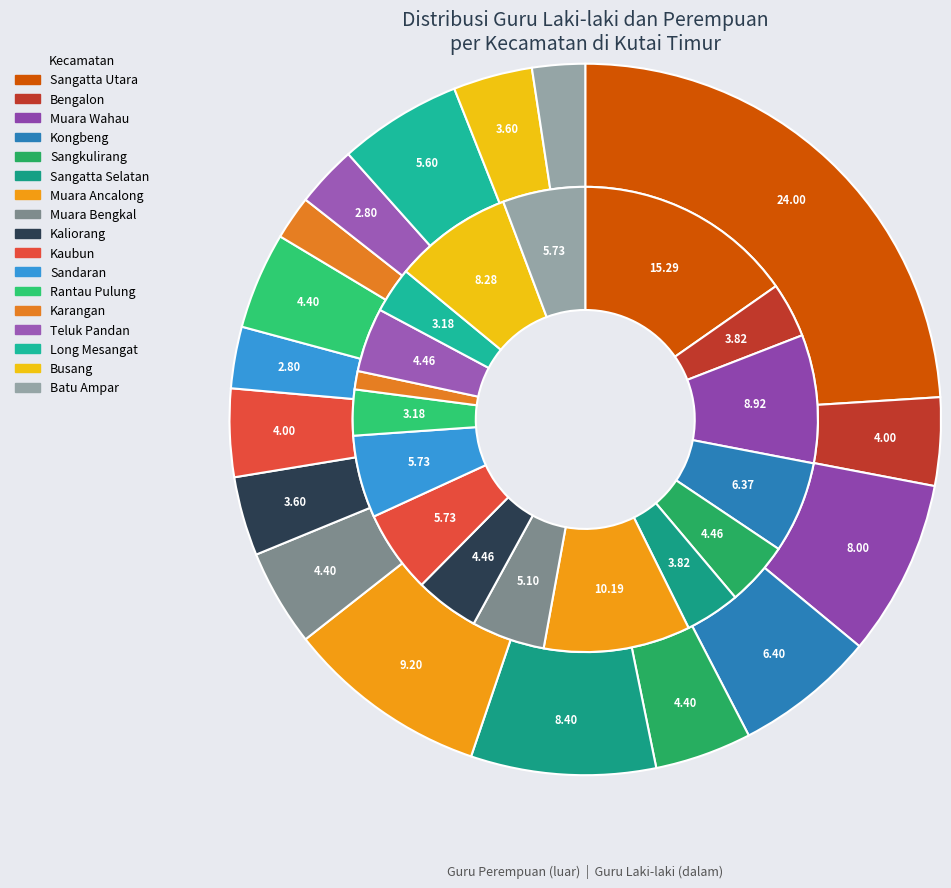

Combined, do Long Mesangat and Busang account for over 50%?

No